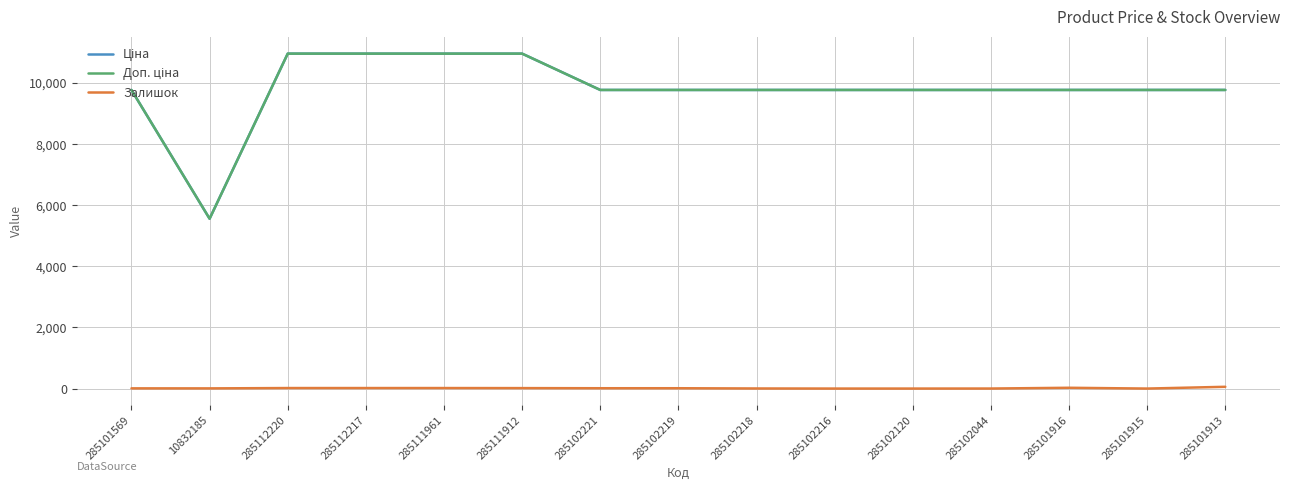

True or false: Доп. ціна has more than 1 points higher than both neighbors.

False